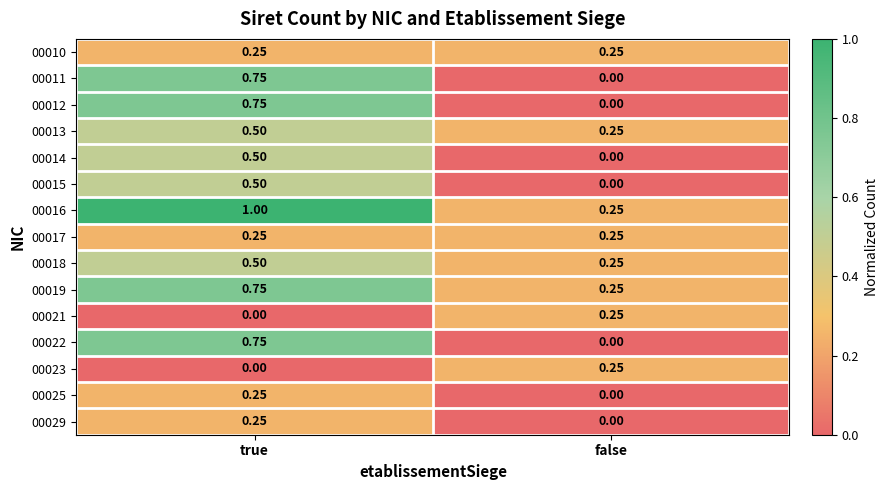

At which category is the sum across all series the highest?

true